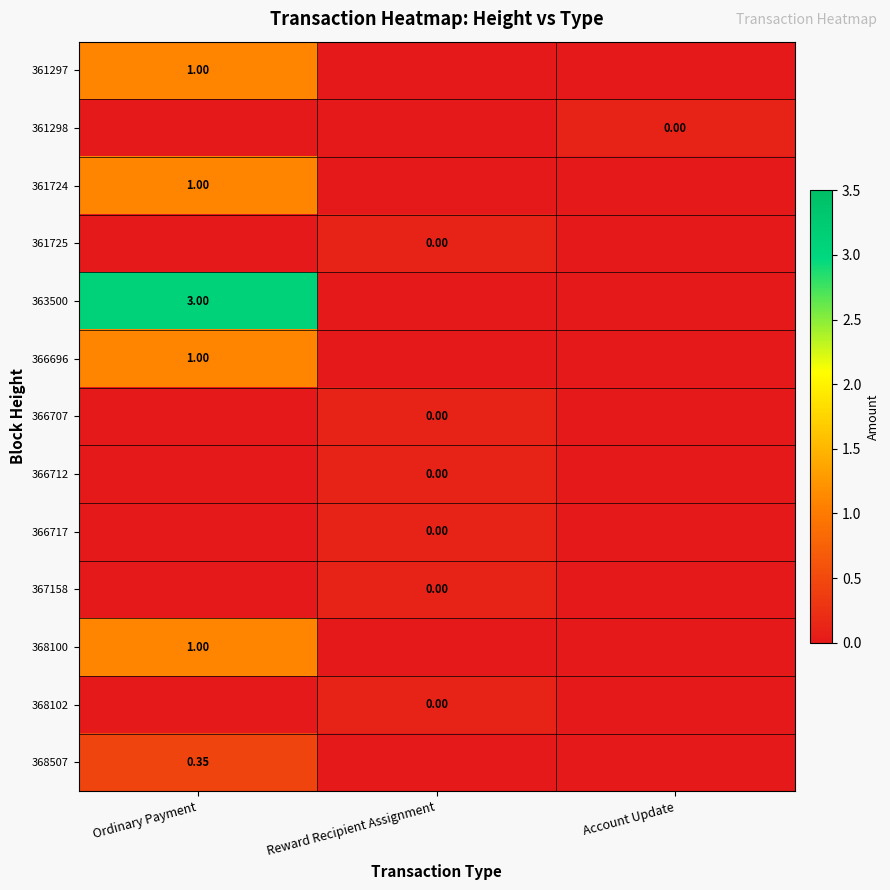

Is the value of 368102 at Reward Recipient Assignment greater than the value of 361297 at Ordinary Payment?

No